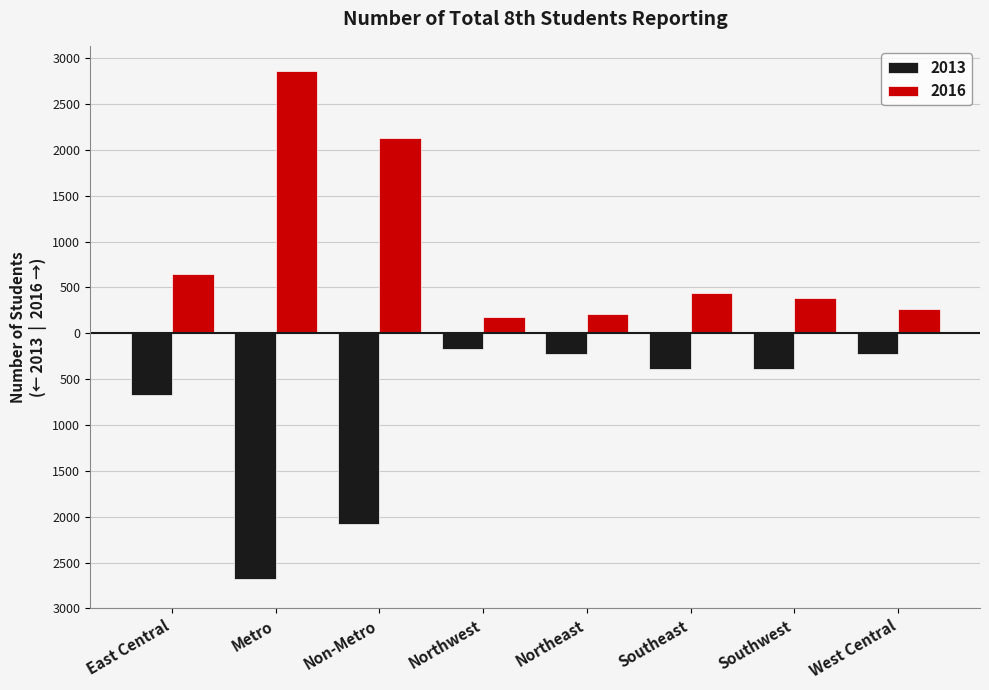

True or false: 2016 has a value of 2858 at Metro.

True